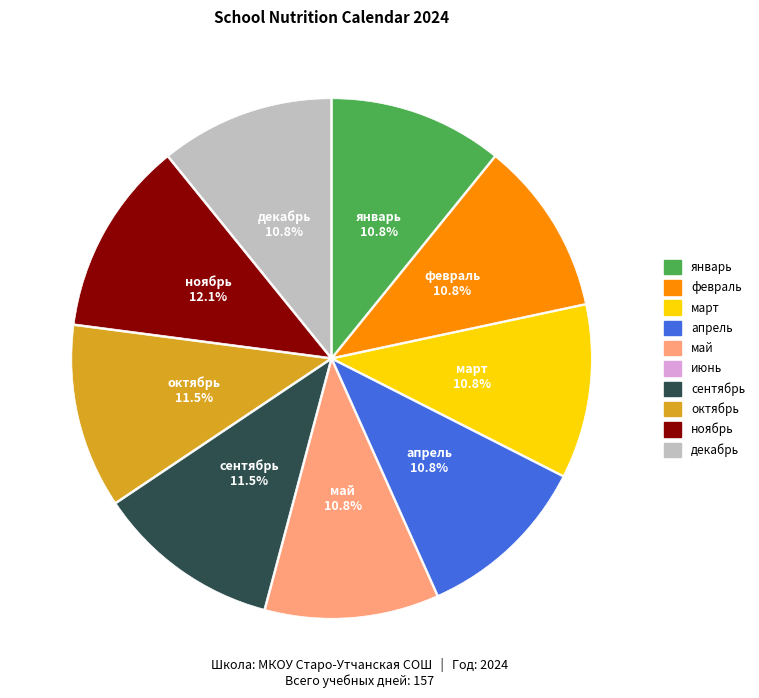

Which category has the biggest portion of the pie?

ноябрь